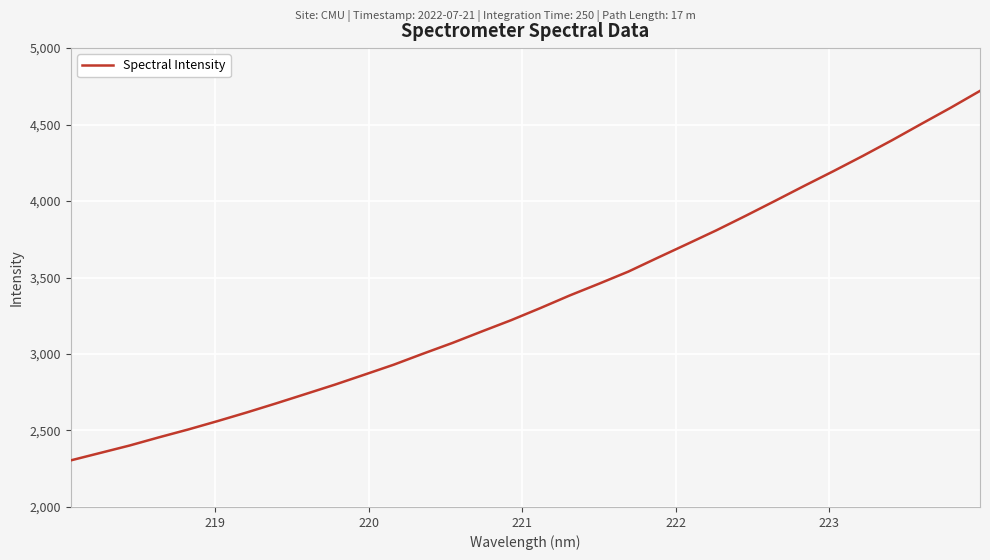

What is the greatest value displayed?

4720.3